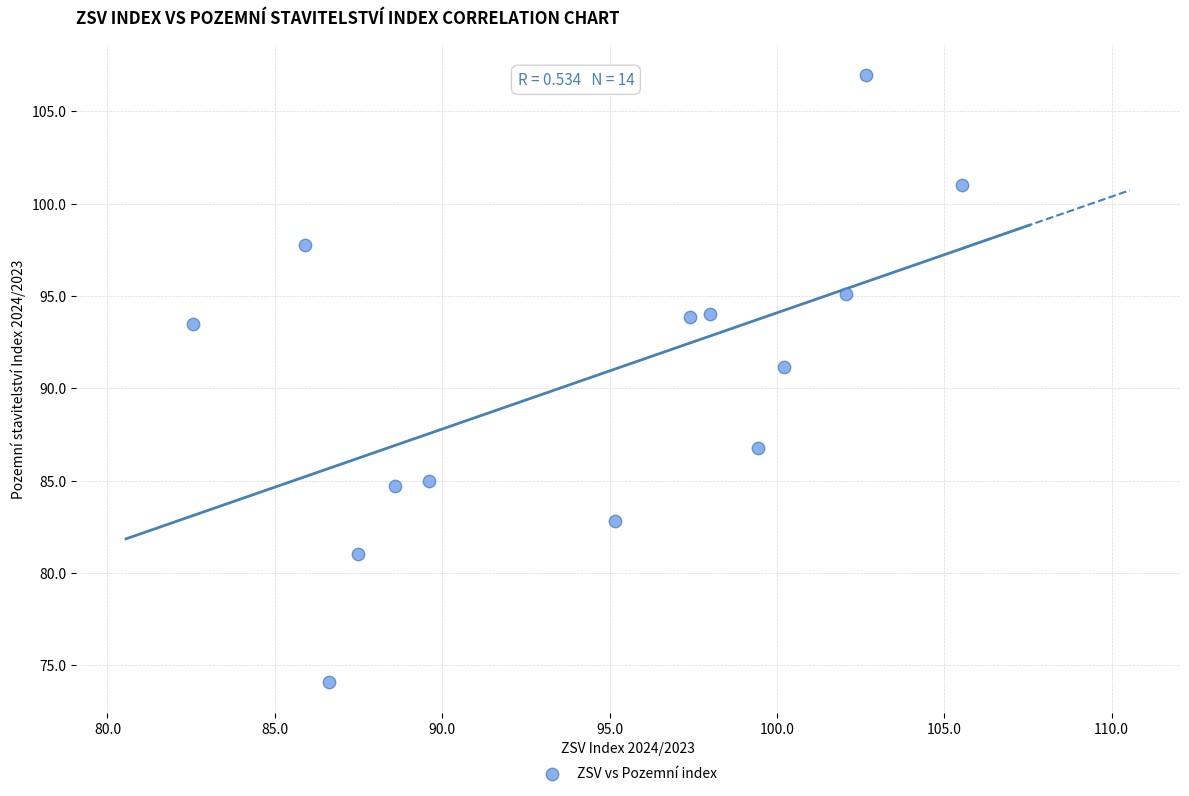

What is the range of Y values (max minus min)?

32.9